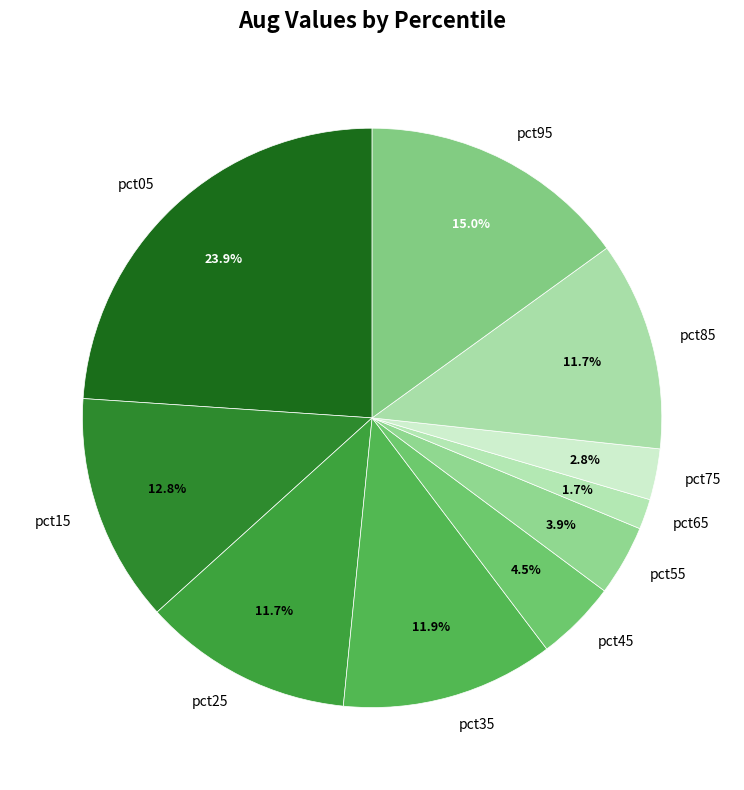

Combined, what portion of the pie is pct75 and pct35?

14.7%